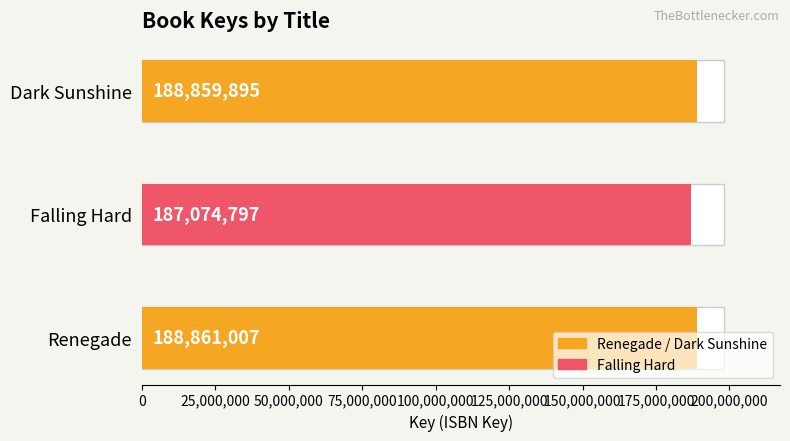

What is the maximum value shown in the chart?

188861007